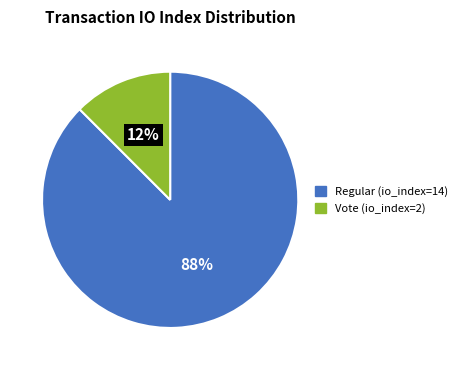

To the nearest percent, what is the combined percentage of Regular (io_index=14) and Vote (io_index=2)?

100%